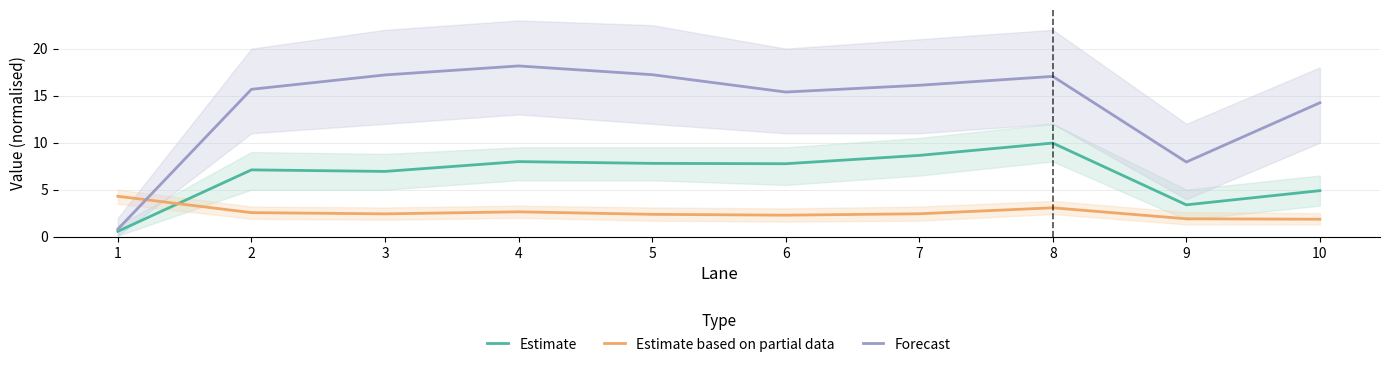

Between 7 and 8, which series saw the biggest shift?

Estimate